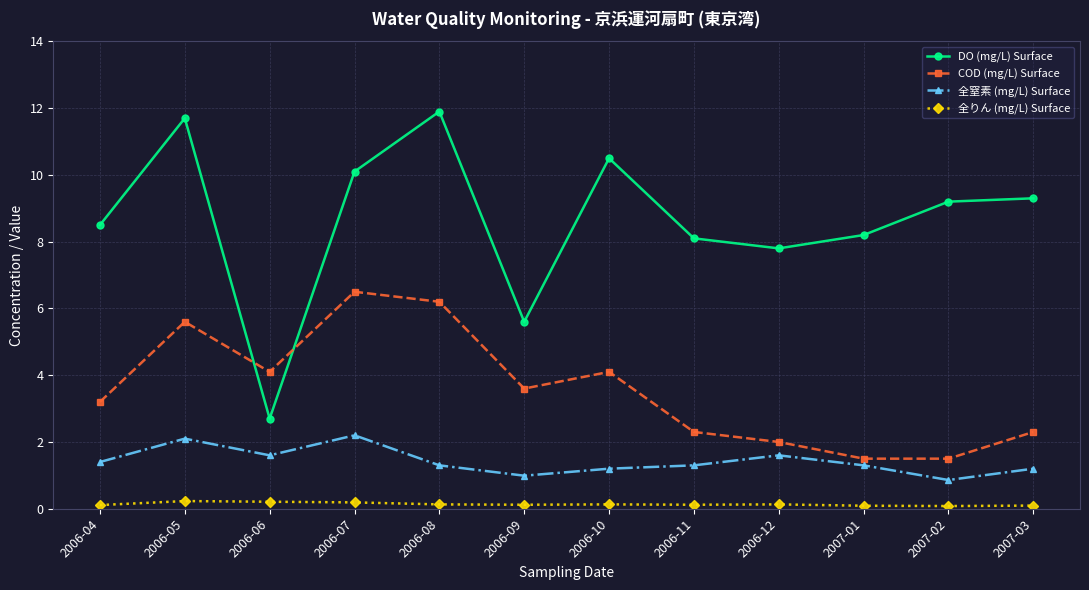

Reading right to left, what are all the values shown in this chart?

DO (mg/L) Surface: 2007-03=9.3	2007-02=9.2	2007-01=8.2	2006-12=7.8	2006-11=8.1	2006-10=10.5	2006-09=5.6	2006-08=11.9	2006-07=10.1	2006-06=2.7	2006-05=11.7	2006-04=8.5
COD (mg/L) Surface: 2007-03=2.3	2007-02=1.5	2007-01=1.5	2006-12=2.0	2006-11=2.3	2006-10=4.1	2006-09=3.6	2006-08=6.2	2006-07=6.5	2006-06=4.1	2006-05=5.6	2006-04=3.2
全窒素 (mg/L) Surface: 2007-03=1.2	2007-02=0.9	2007-01=1.3	2006-12=1.6	2006-11=1.3	2006-10=1.2	2006-09=1.0	2006-08=1.3	2006-07=2.2	2006-06=1.6	2006-05=2.1	2006-04=1.4
全りん (mg/L) Surface: 2007-03=0.1	2007-02=0.1	2007-01=0.1	2006-12=0.1	2006-11=0.1	2006-10=0.1	2006-09=0.1	2006-08=0.1	2006-07=0.2	2006-06=0.2	2006-05=0.2	2006-04=0.1